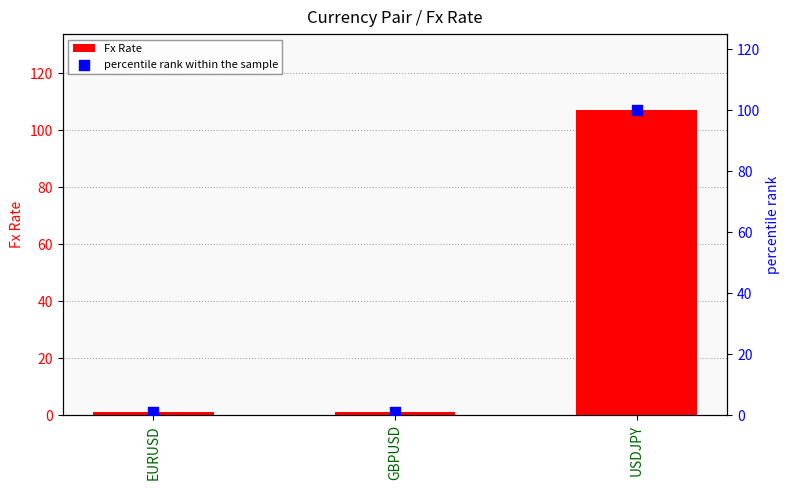

Which series reaches the maximum Y coordinate?

Fx Rate